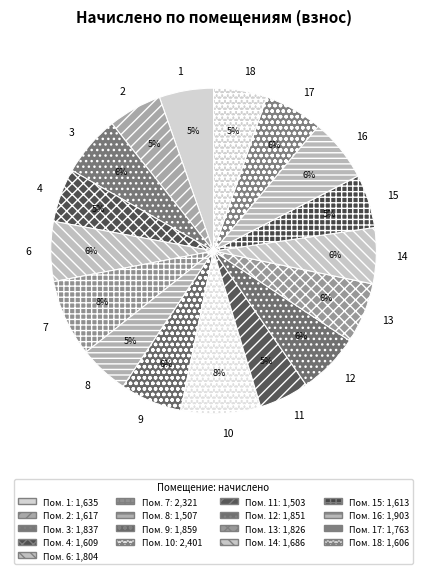

Is there any slice that represents more than half of the pie?

No